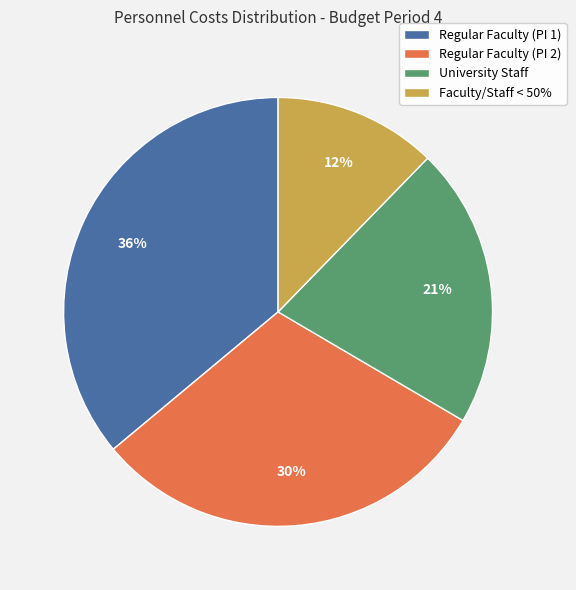

Combined, do Faculty/Staff < 50% and Regular Faculty (PI 2) account for over 50%?

No